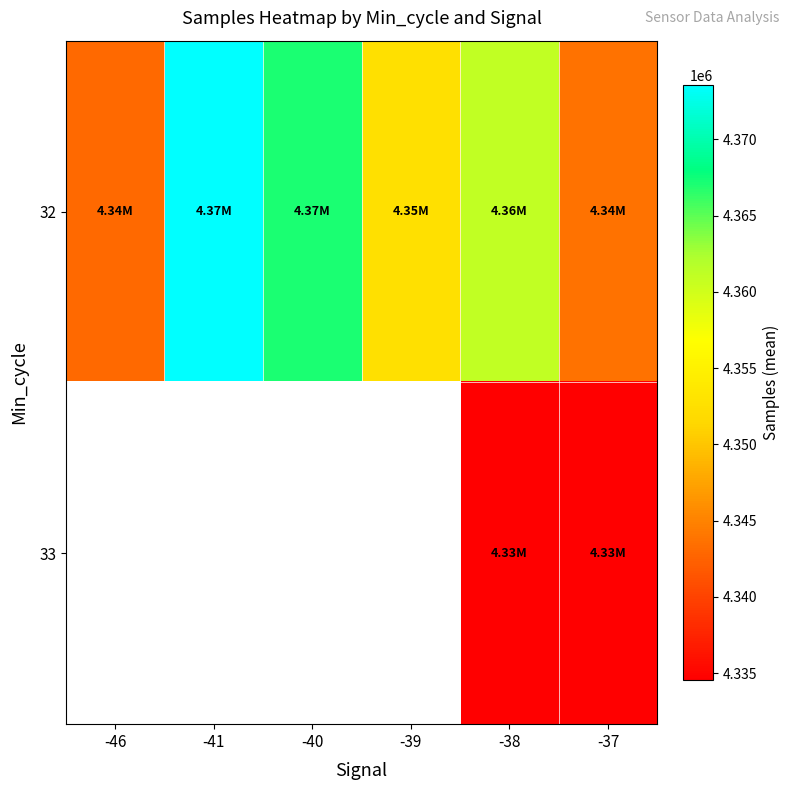

At which category is the sum across all series the highest?

-38